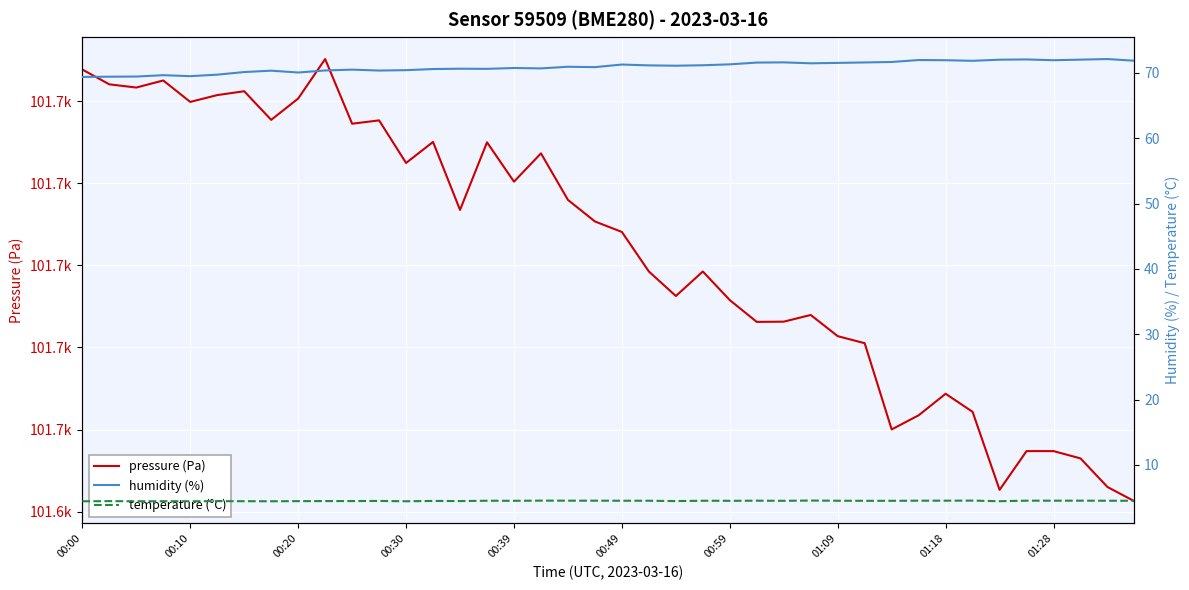

Which category has the lowest value in the temperature (°C) series?

00:00